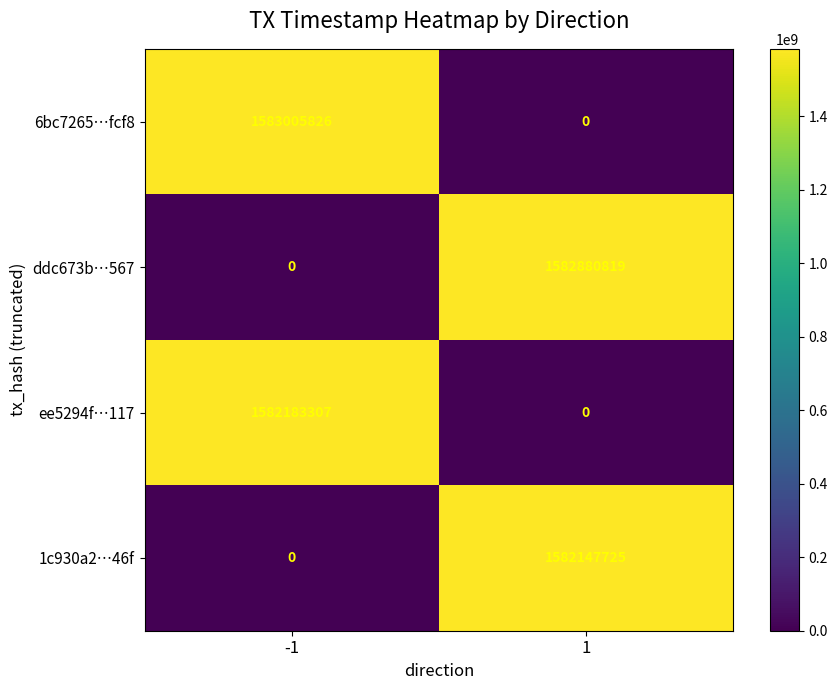

What is the spread (max minus min) of values at 1?

1582880819